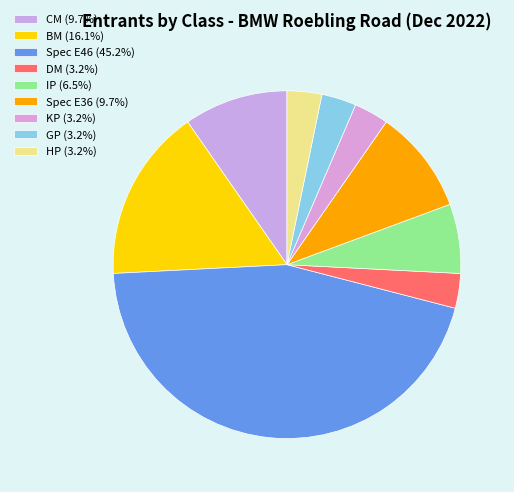

Count the number of slices in the pie.

9